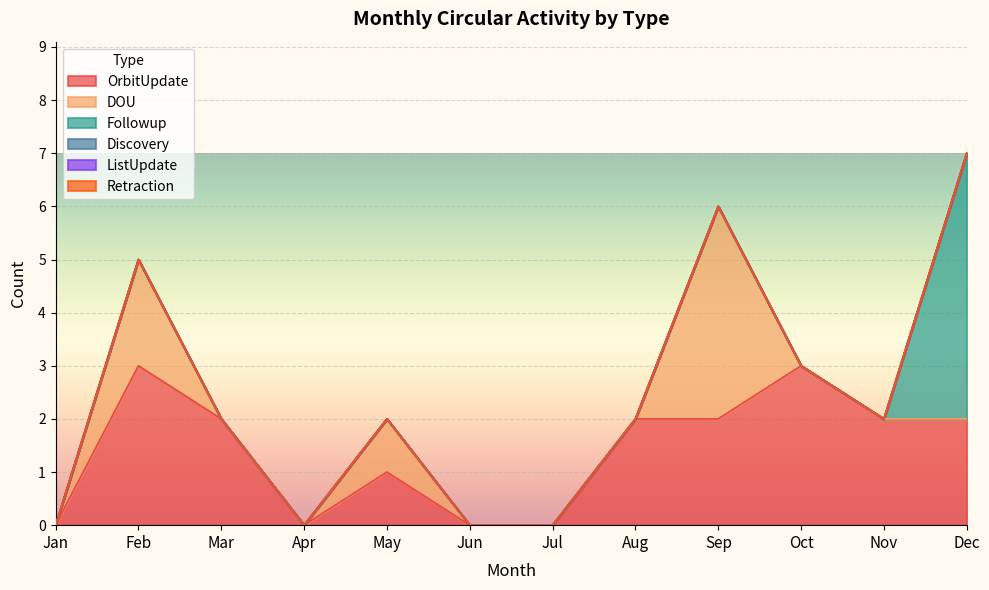

Reading left to right, what are all the values shown in this chart?

OrbitUpdate: Jan=0	Feb=3	Mar=2	Apr=0	May=1	Jun=0	Jul=0	Aug=2	Sep=2	Oct=3	Nov=2	Dec=2
DOU: Jan=0	Feb=2	Mar=0	Apr=0	May=1	Jun=0	Jul=0	Aug=0	Sep=4	Oct=0	Nov=0	Dec=0
Followup: Jan=0	Feb=0	Mar=0	Apr=0	May=0	Jun=0	Jul=0	Aug=0	Sep=0	Oct=0	Nov=0	Dec=5
Discovery: Jan=0	Feb=0	Mar=0	Apr=0	May=0	Jun=0	Jul=0	Aug=0	Sep=0	Oct=0	Nov=0	Dec=0
ListUpdate: Jan=0	Feb=0	Mar=0	Apr=0	May=0	Jun=0	Jul=0	Aug=0	Sep=0	Oct=0	Nov=0	Dec=0
Retraction: Jan=0	Feb=0	Mar=0	Apr=0	May=0	Jun=0	Jul=0	Aug=0	Sep=0	Oct=0	Nov=0	Dec=0